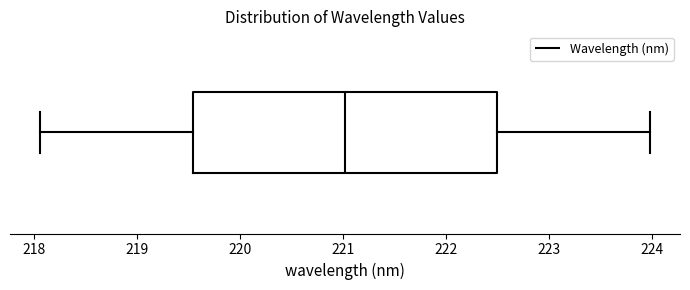

Read this box plot against the x-axis: the position of the median line, the range covered by the box, and the ends of both whiskers. The values are not printed on the chart, so give them approximately, as read against the axis.

median 221.0, box 219.5 to 222.5, whiskers 218.1 to 224.0